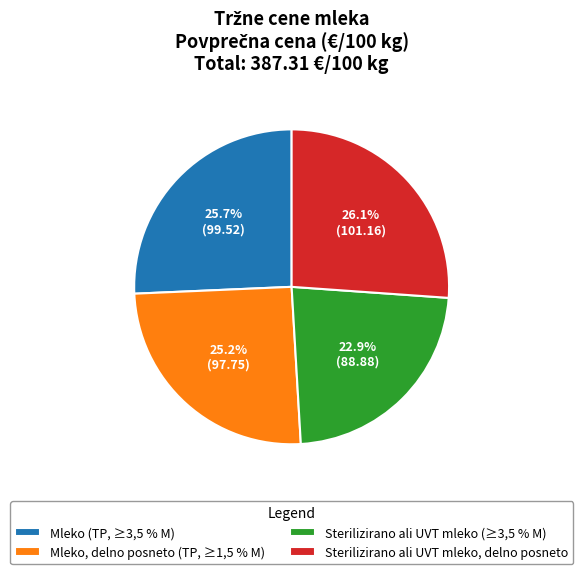

Which slice is the smallest?

Sterilizirano ali UVT mleko (≥3,5 % M)